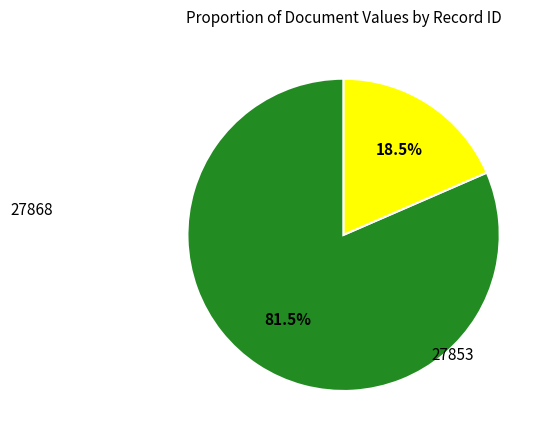

Is there a majority slice in this chart?

Yes